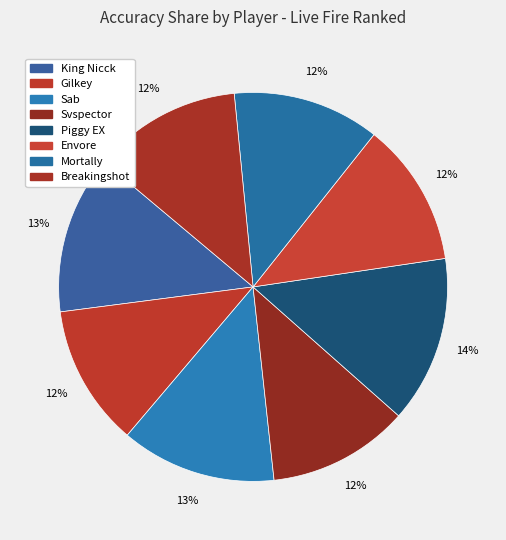

How many slices are in this pie chart?

8